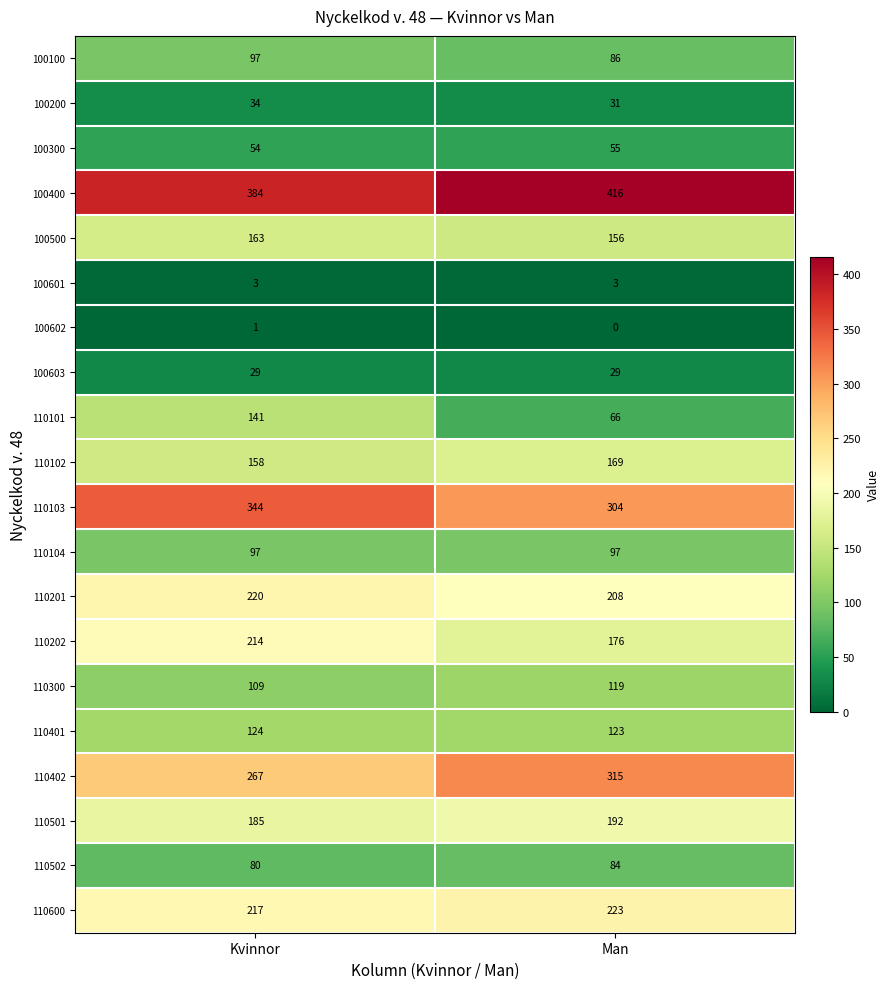

Which series has the largest total across all categories?

100400